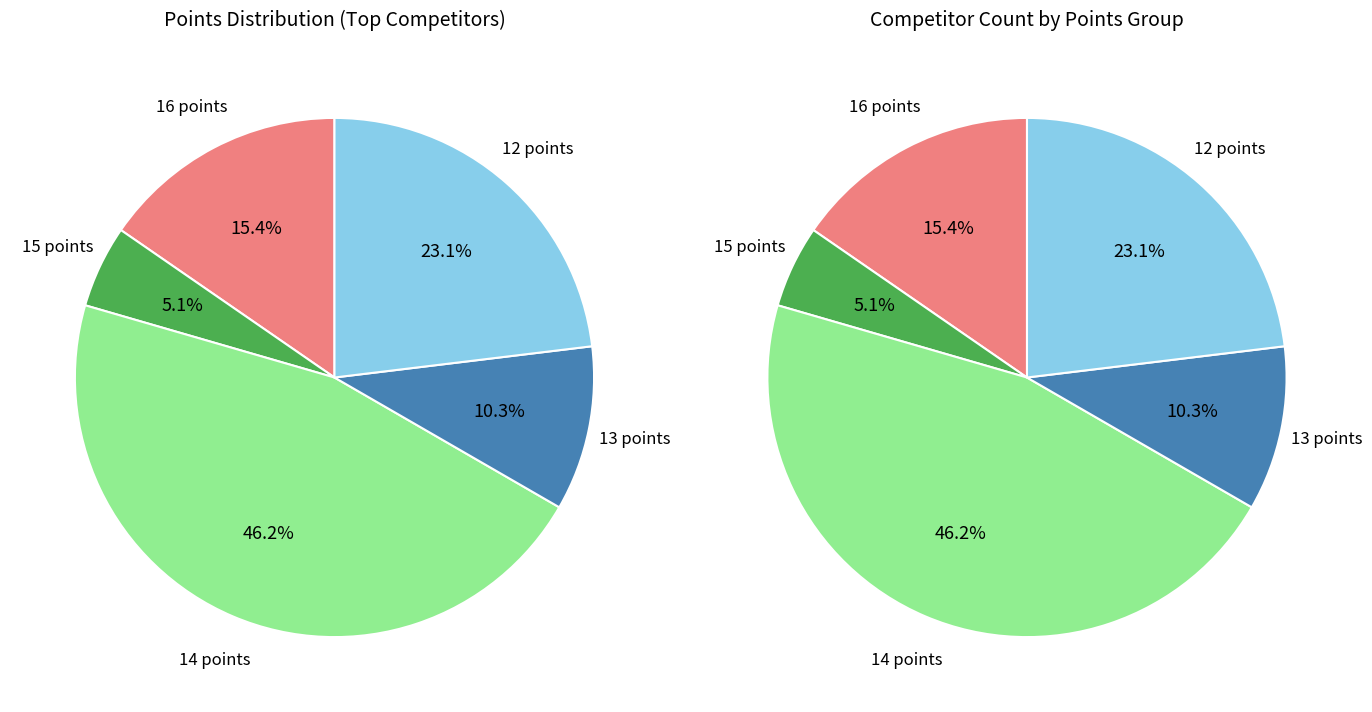

How many slices are in this pie chart?

5